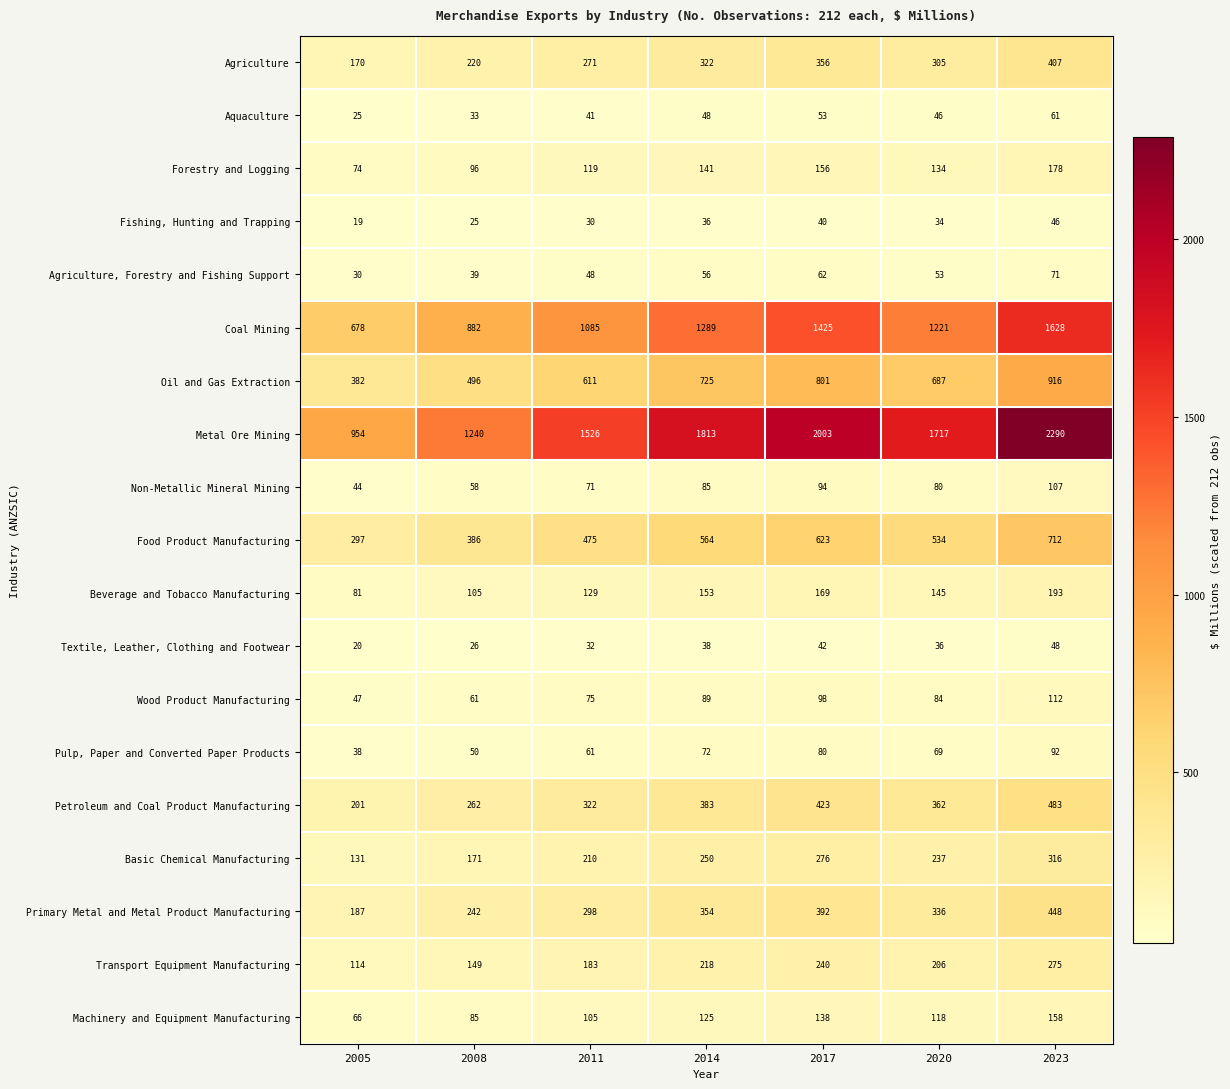

What is the average value of the Transport Equipment Manufacturing series?

198